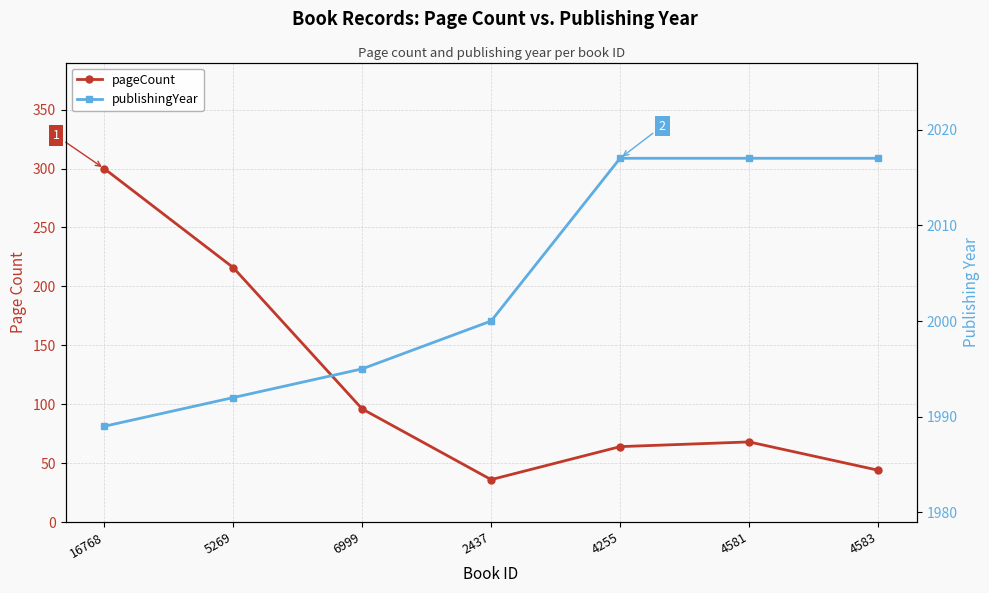

Is this an area chart (filled region under the line)?

No